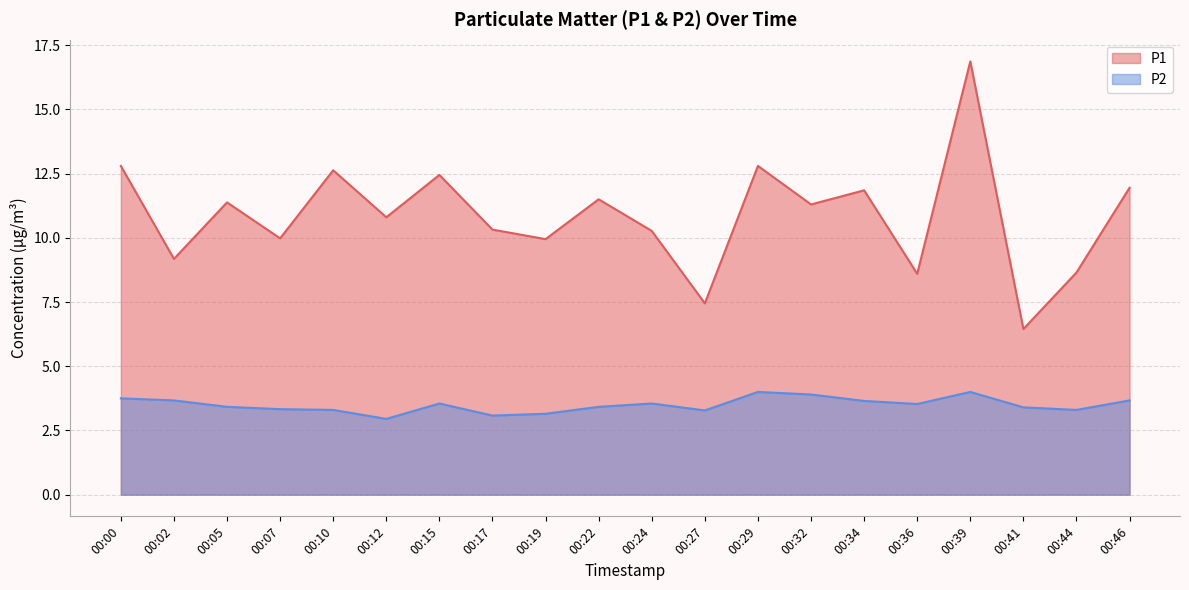

What is the sum of the P2 values at 00:44 and 00:36?

6.8